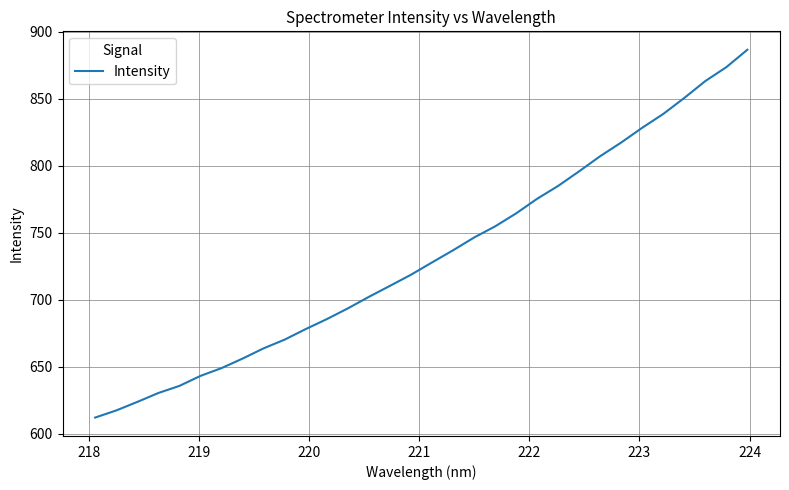

What is the difference between the maximum and minimum values?

274.4